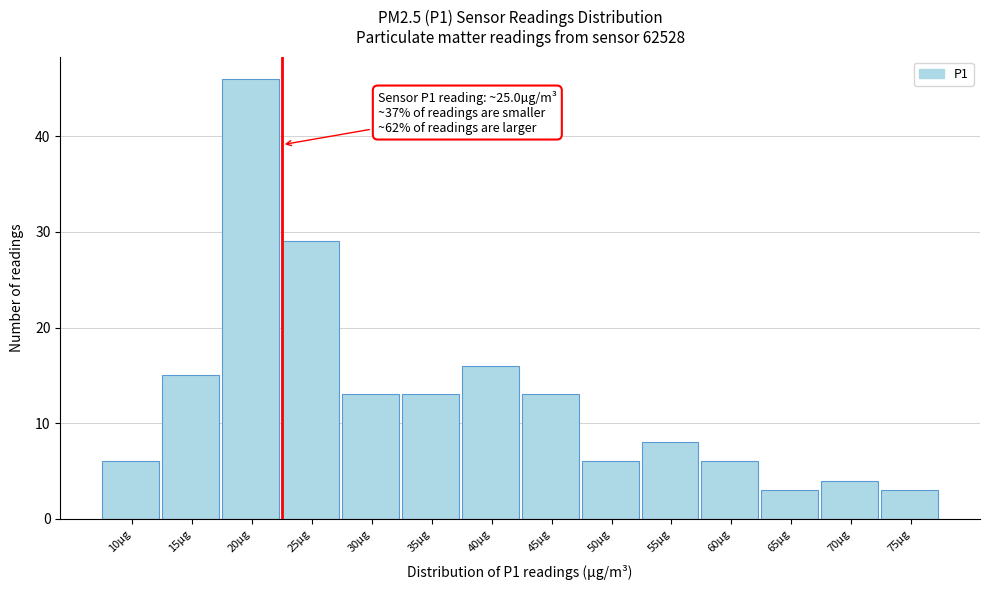

Reading left to right, extract all data points from this chart.

6	15	46	29	13	13	16	13	6	8	6	3	4	3